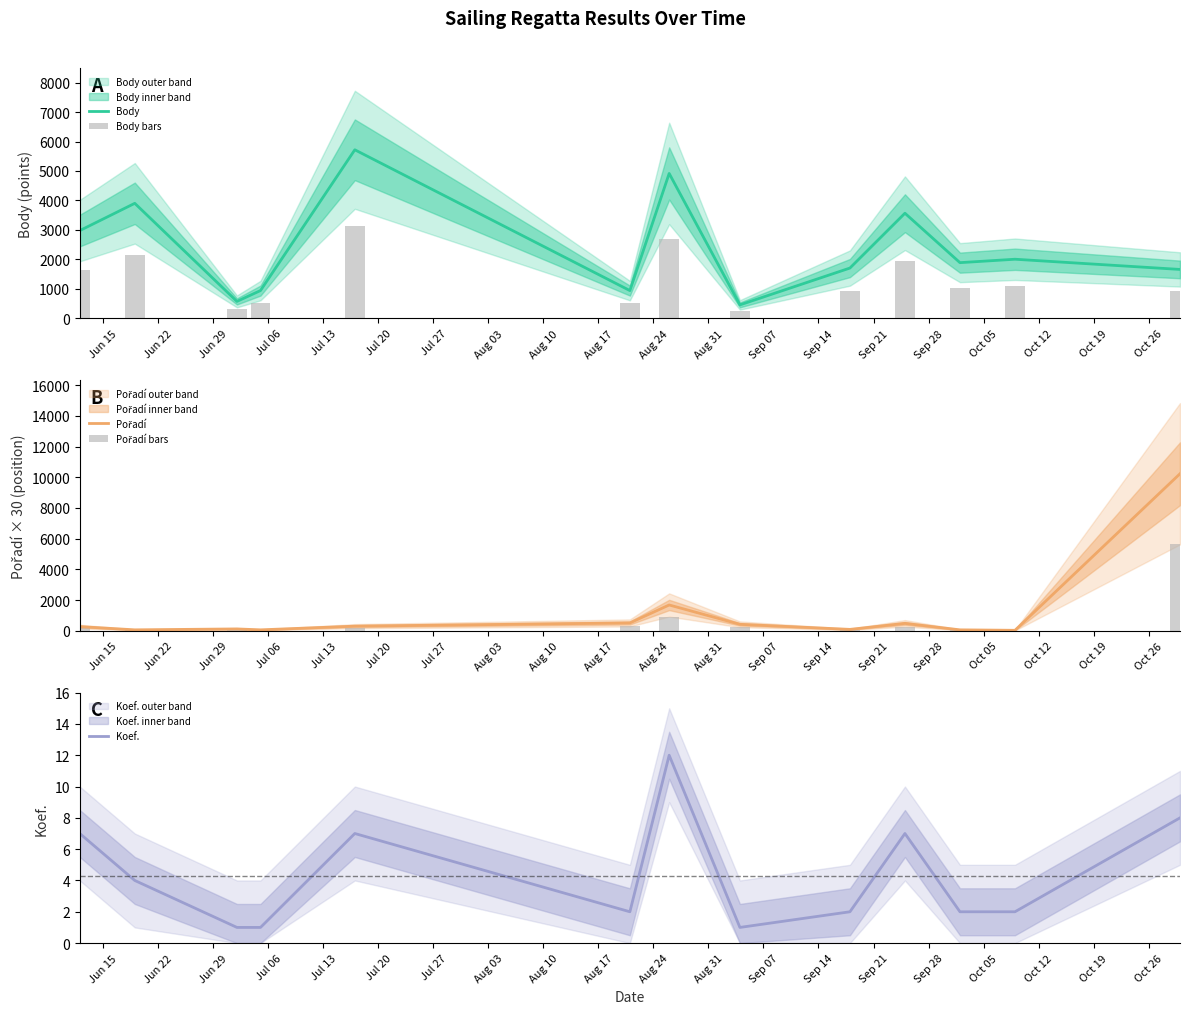

Does the chart contain stacked bars?

No